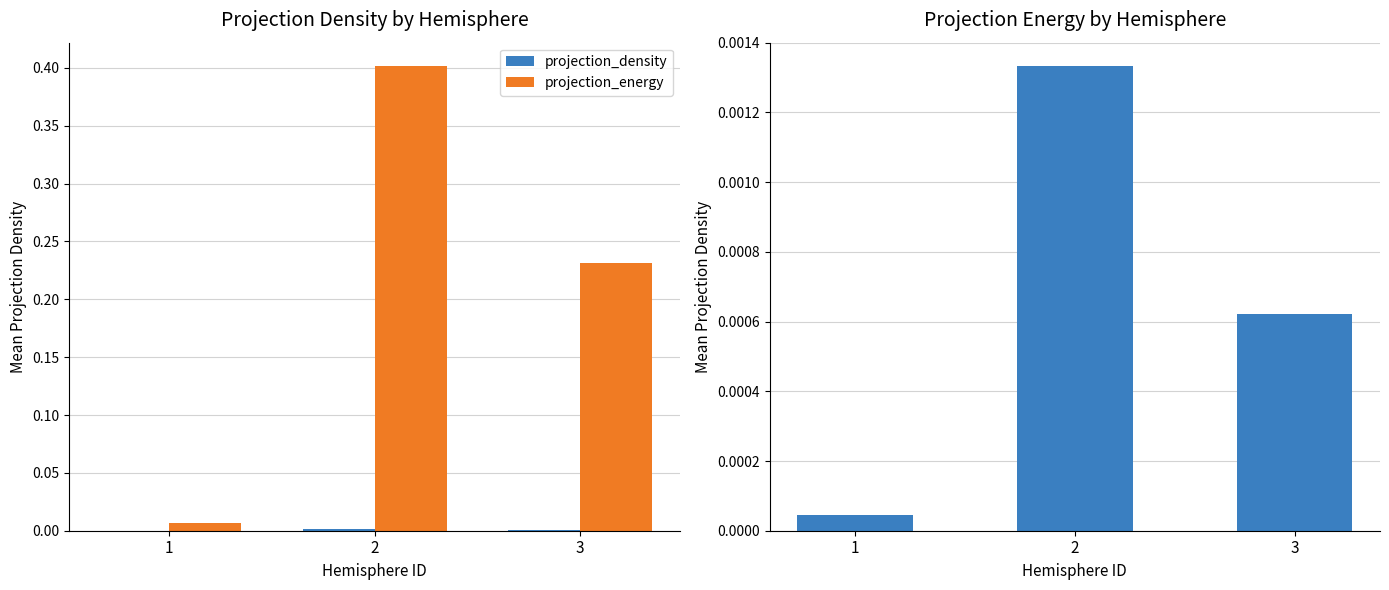

What is the sum of the projection_energy values at 2 and 3?

0.6